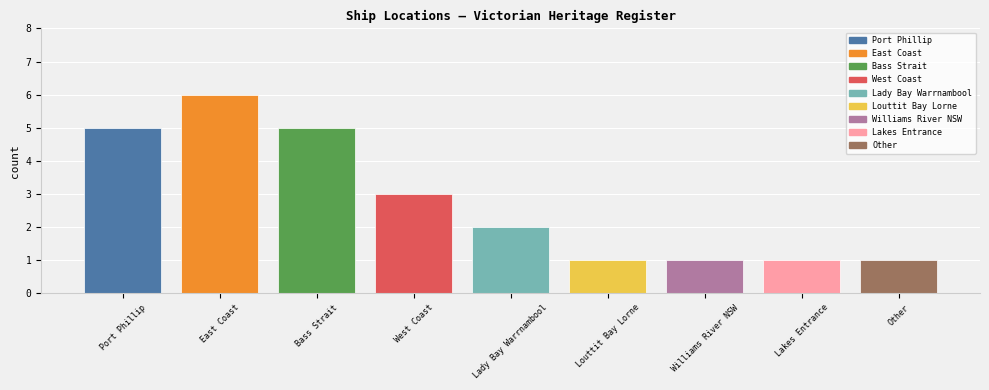

The chart shows a value of 3 at West Coast. True or false?

True